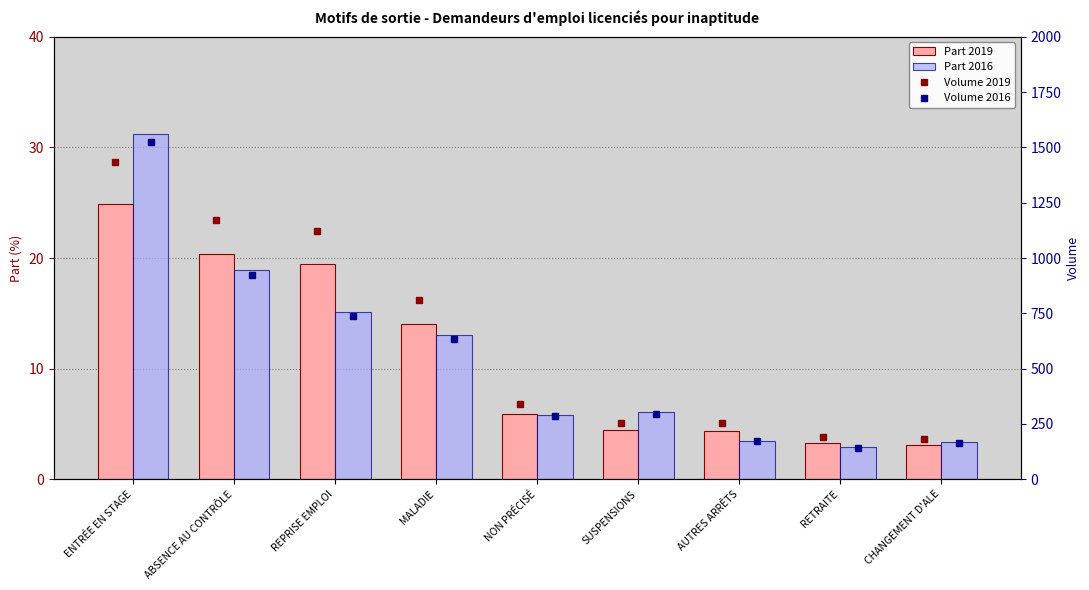

How many distinct data groups are displayed?

4